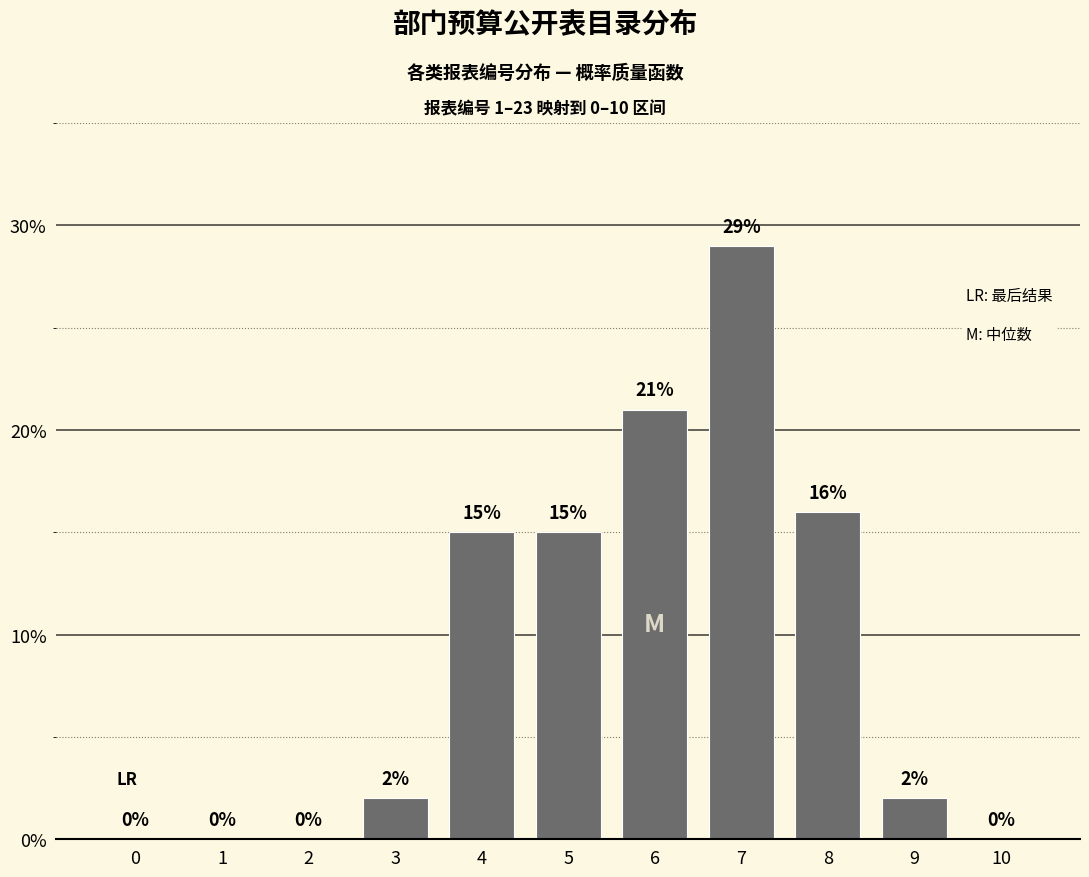

Reading left to right, list all the values displayed in this chart.

0=0	1=0	2=0	3=2	4=15	5=15	6=21	7=29	8=16	9=2	10=0